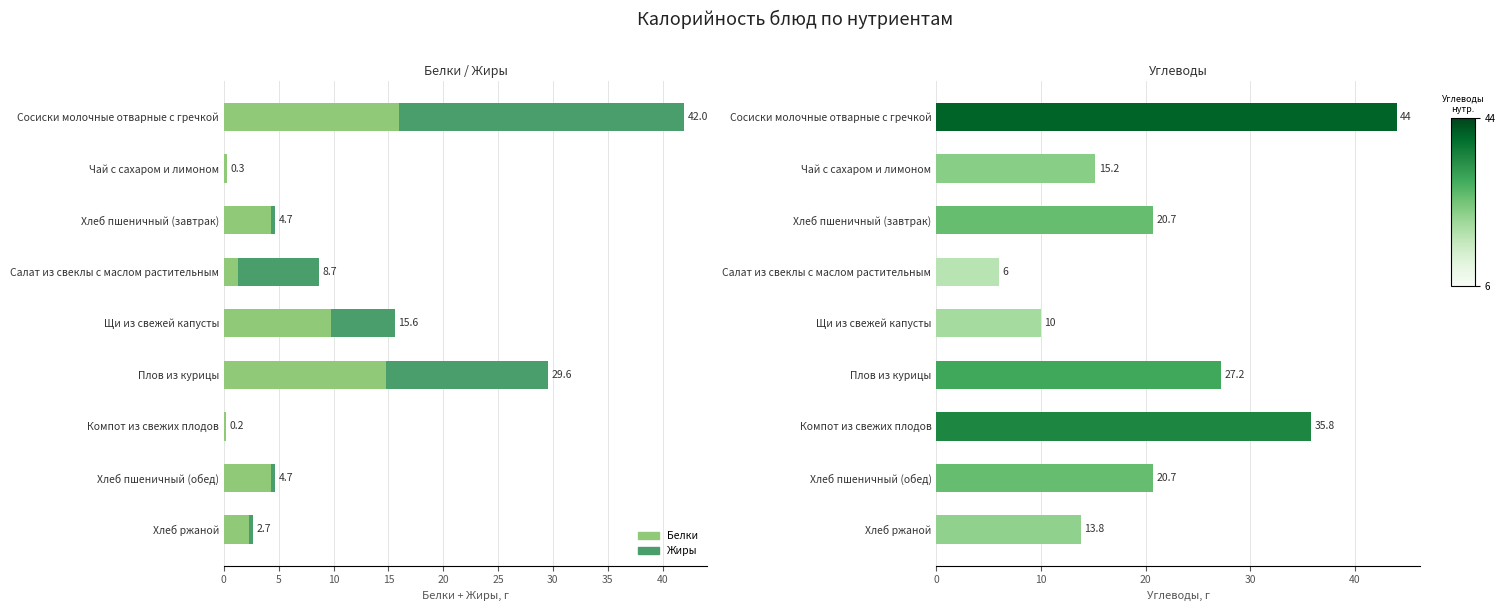

Read the Жиры value at Щи из свежей капусты.

5.8